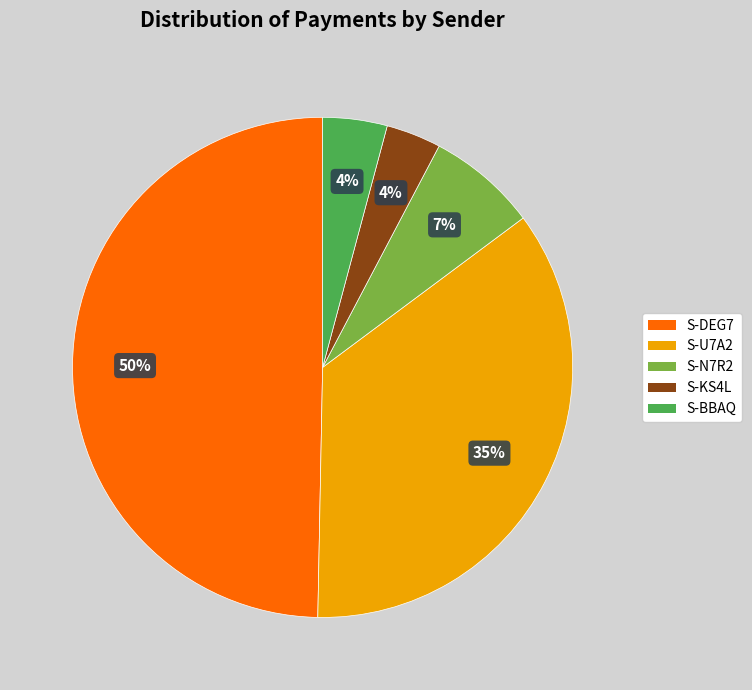

To the nearest percent, what is the average slice percentage?

20%